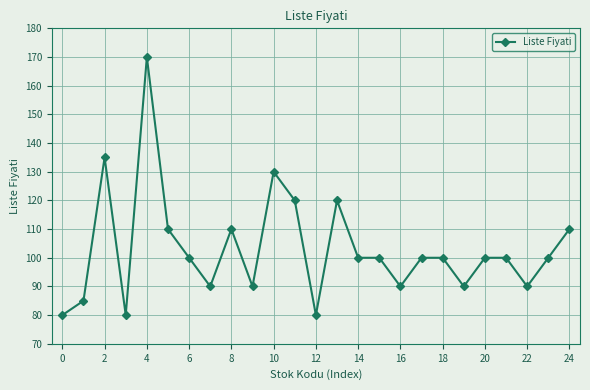

What is the greatest value displayed?

170